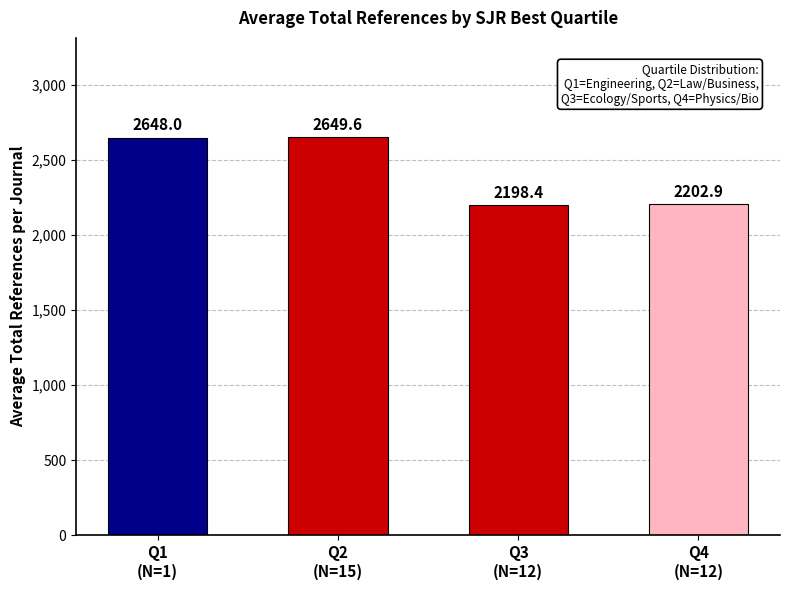

What is the change in value from Q3
(N=12) to Q4
(N=12)?

+4.5